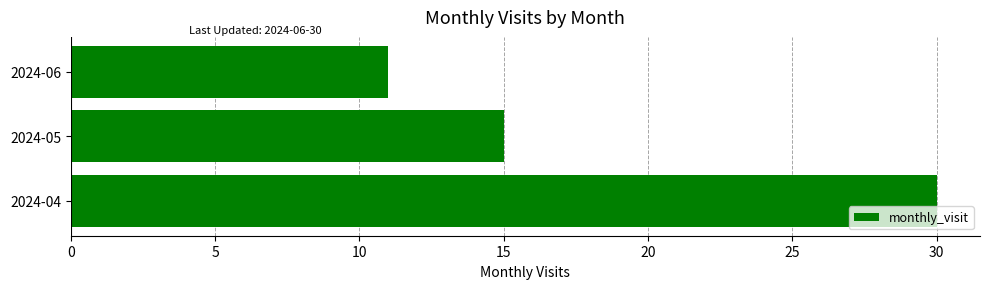

Rank the categories by value from highest to lowest.

2024-04, 2024-05, 2024-06